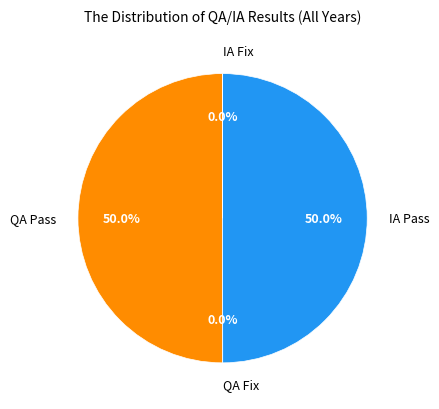

What is the total percentage of QA Pass and IA Pass?

100.0%